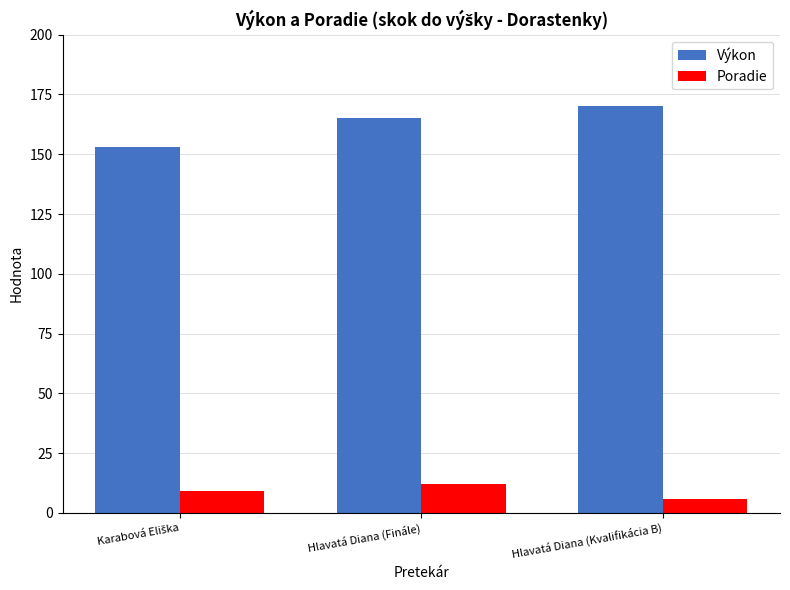

What is the approximate value of Poradie at Hlavatá Diana (Kvalifikácia B)?

6